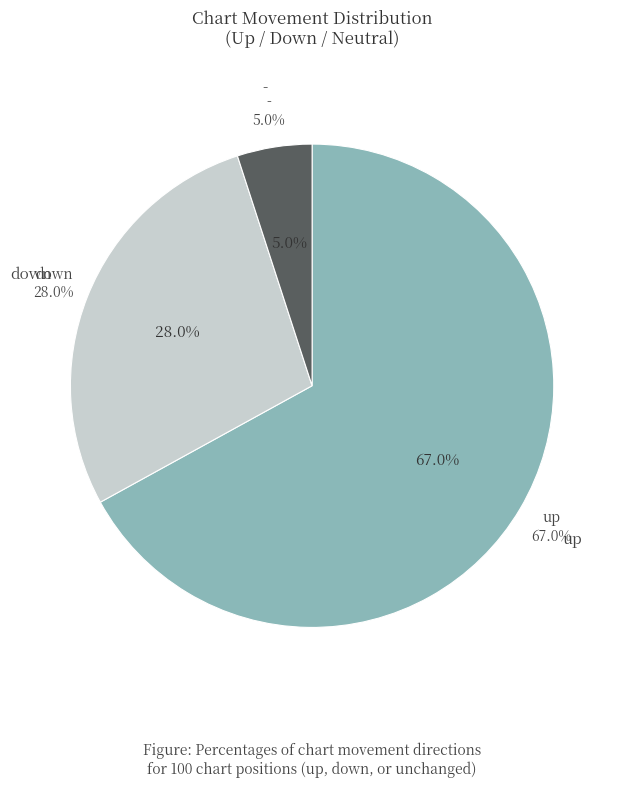

To the nearest percent, what is the difference between the largest and smallest slice percentages?

62%